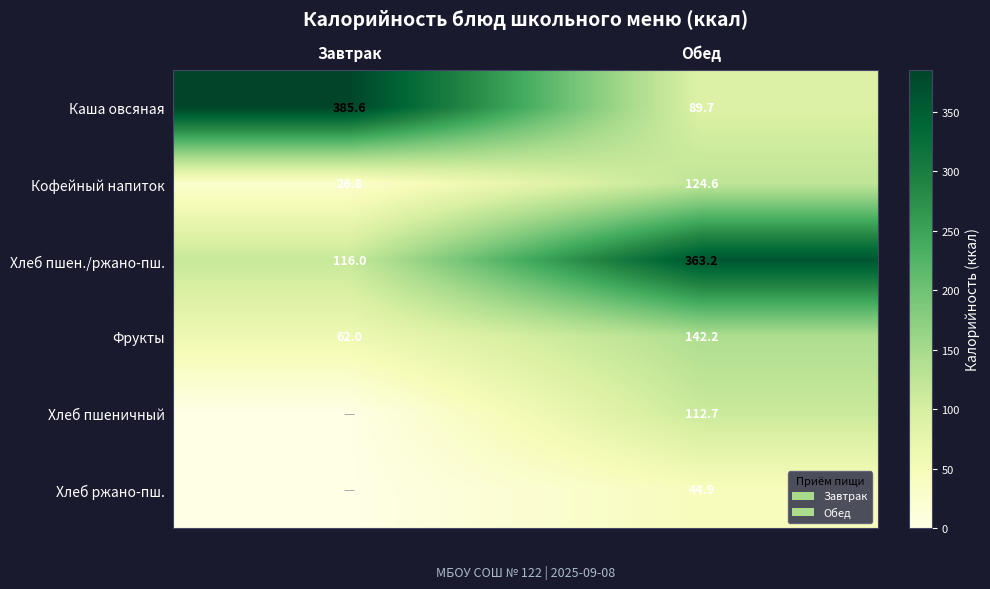

The value of Кофейный напиток at Обед is 63.3. True or false?

False